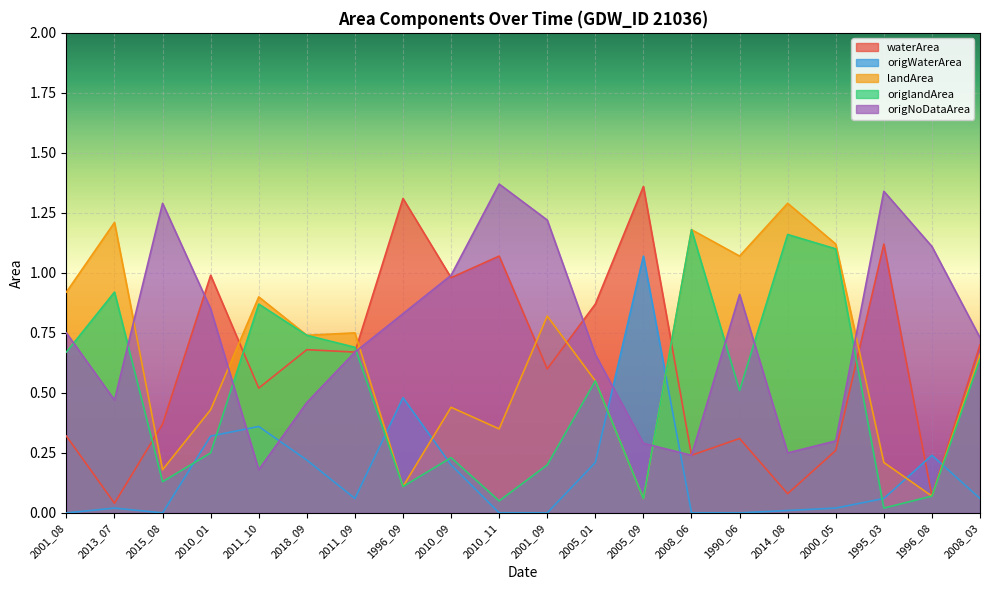

What is the difference between the maximum and minimum values in the landArea series?

1.2